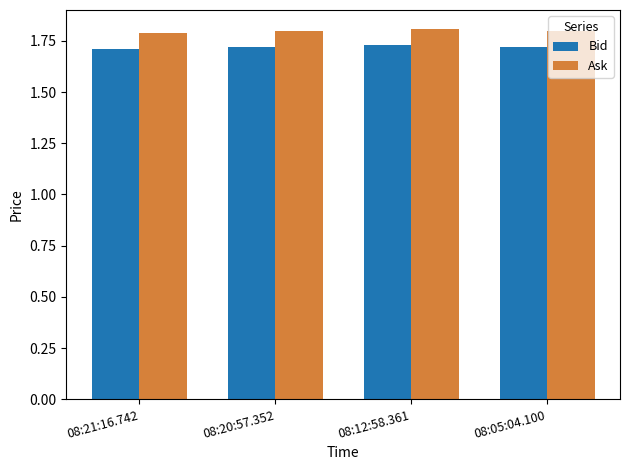

What position from the left is 08:20:57.352?

2